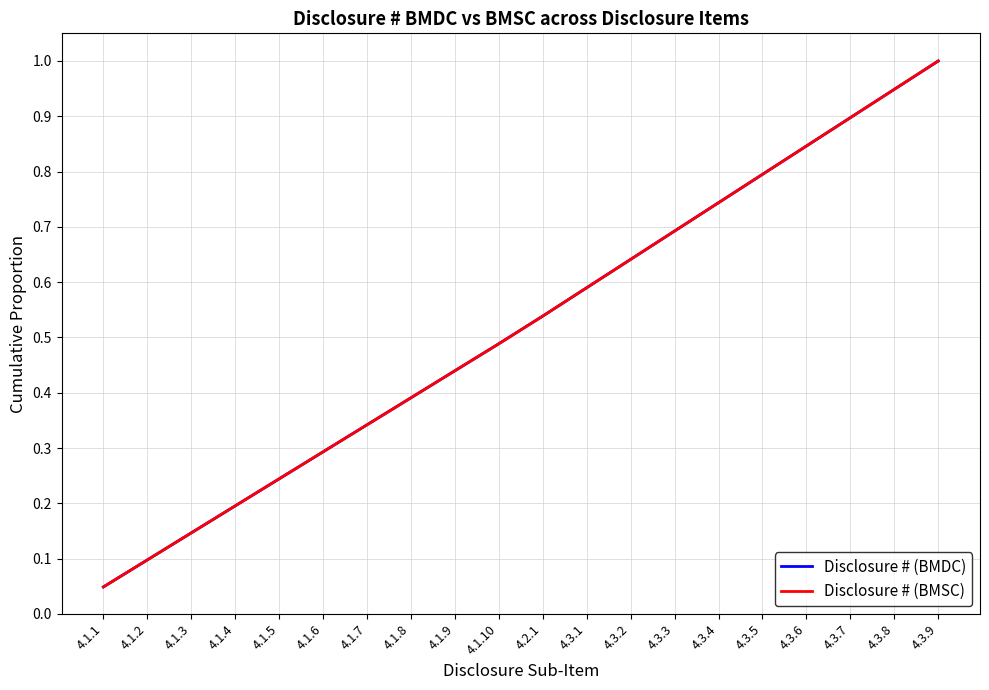

Read the Disclosure # (BMDC) value at 4.3.9.

1.0